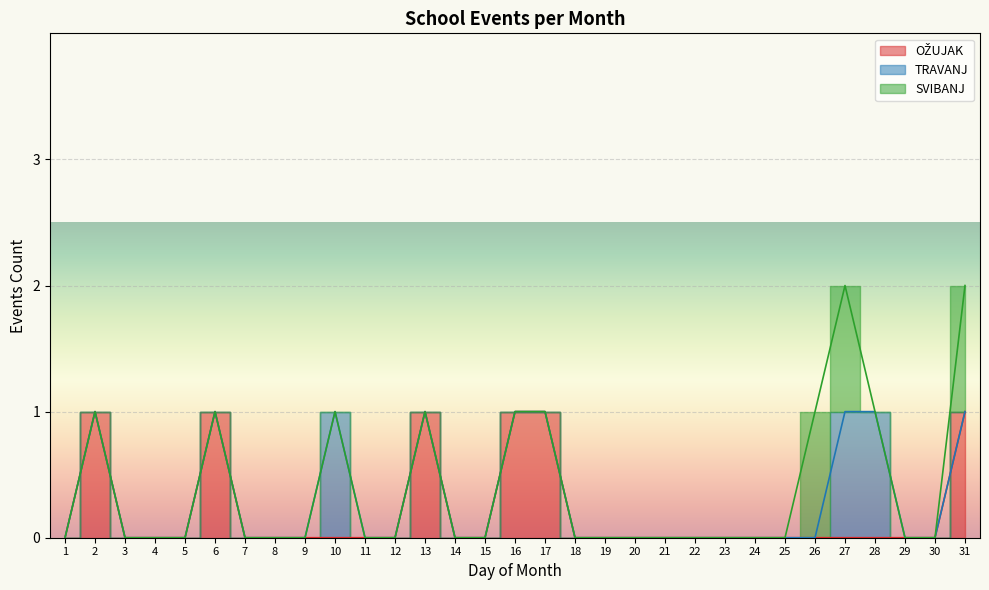

At which label does SVIBANJ reach its minimum?

1